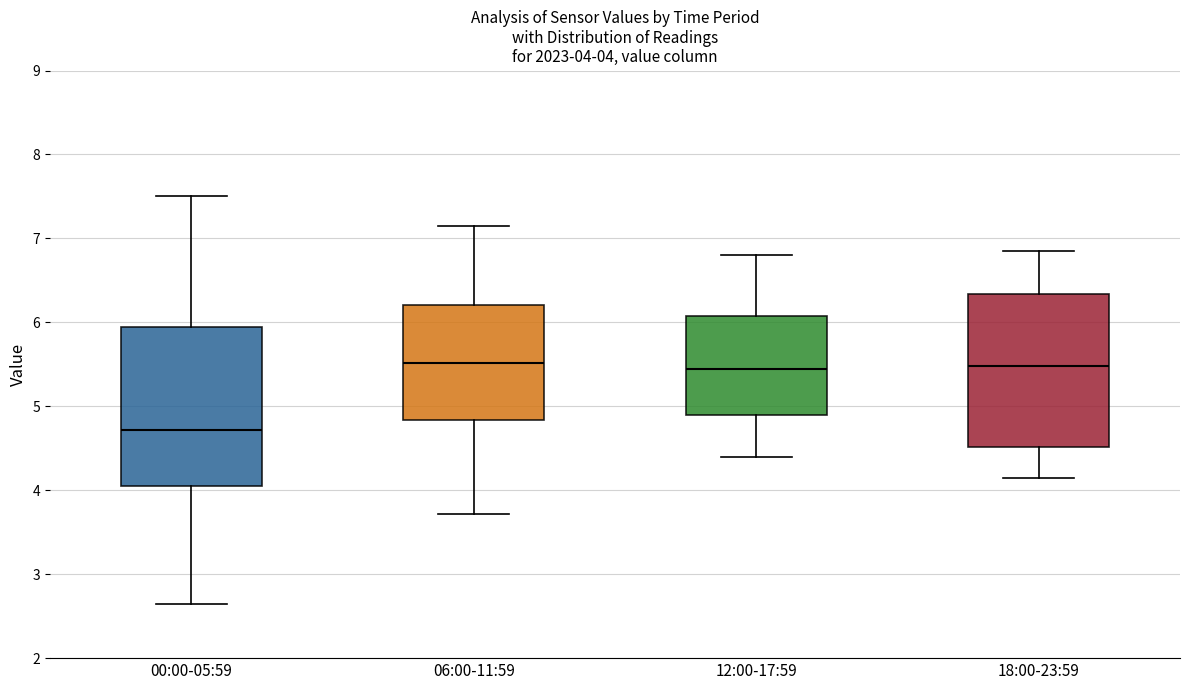

Which box has the lowest median line?

00:00-05:59